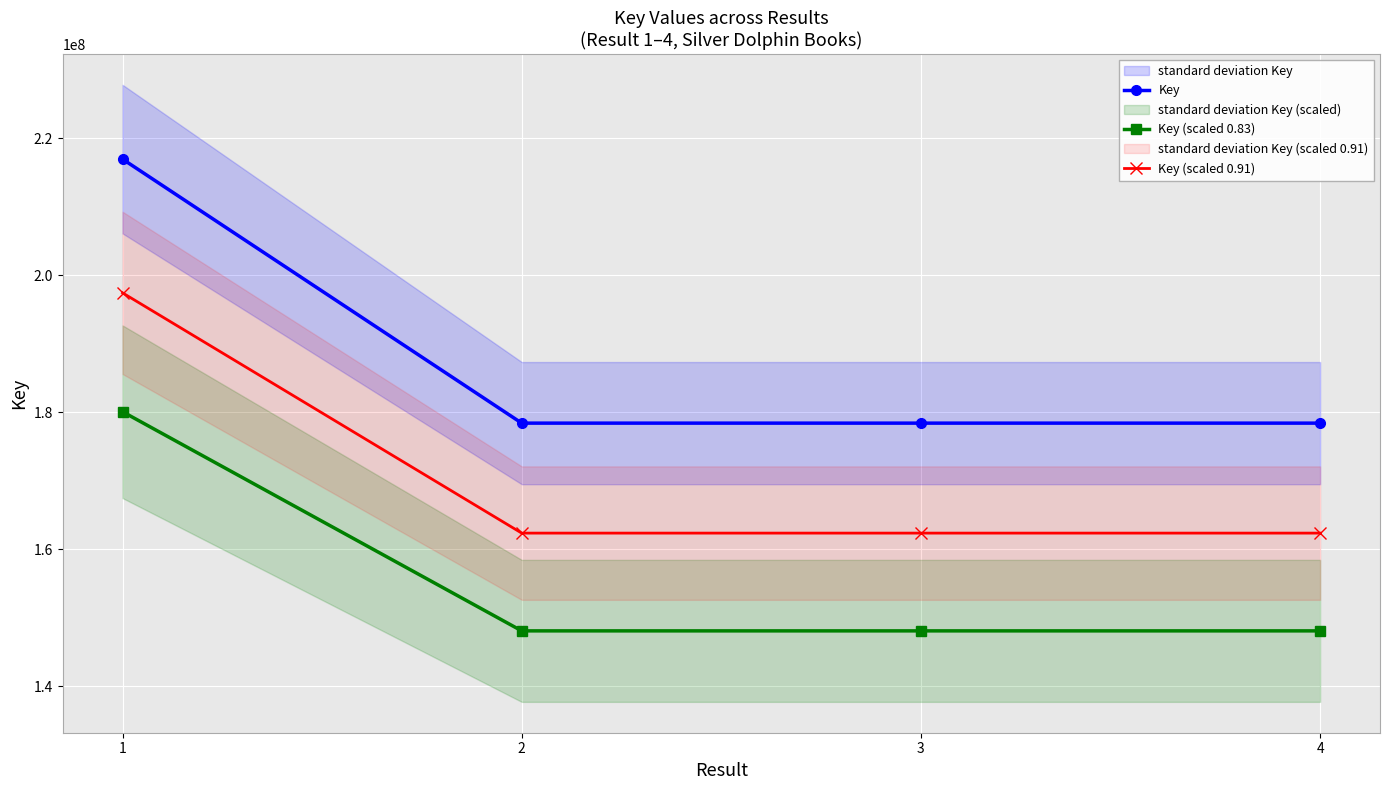

True or false: Key and Key (scaled 0.91) cross at least once.

False